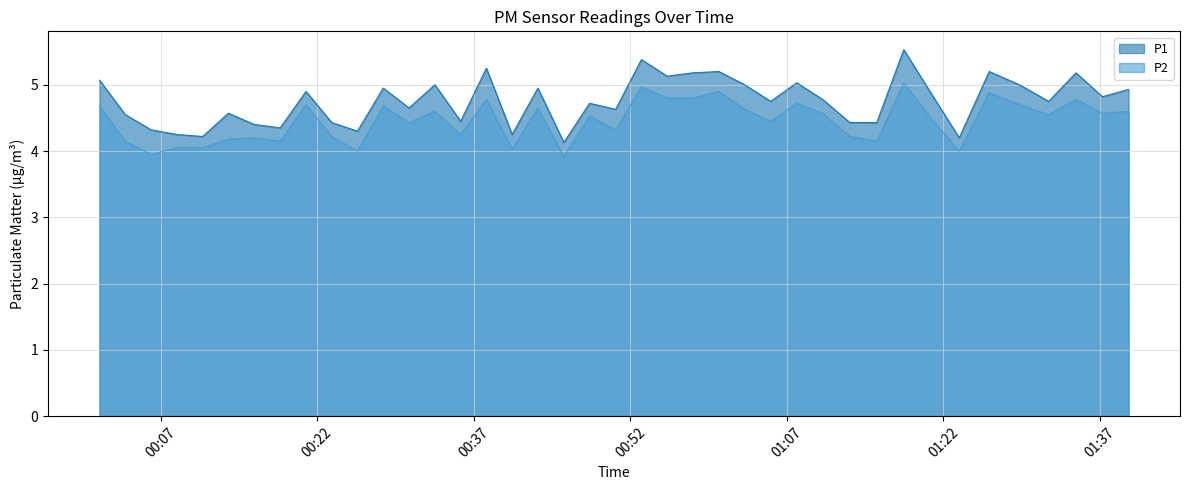

What is the highest value of the P1 series?

5.5